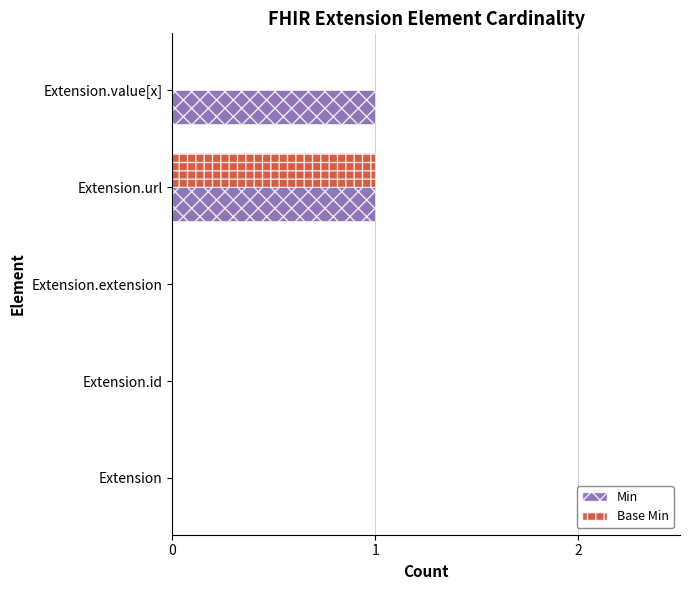

Is it true that Base Min equals -1 at Extension.value[x]?

False